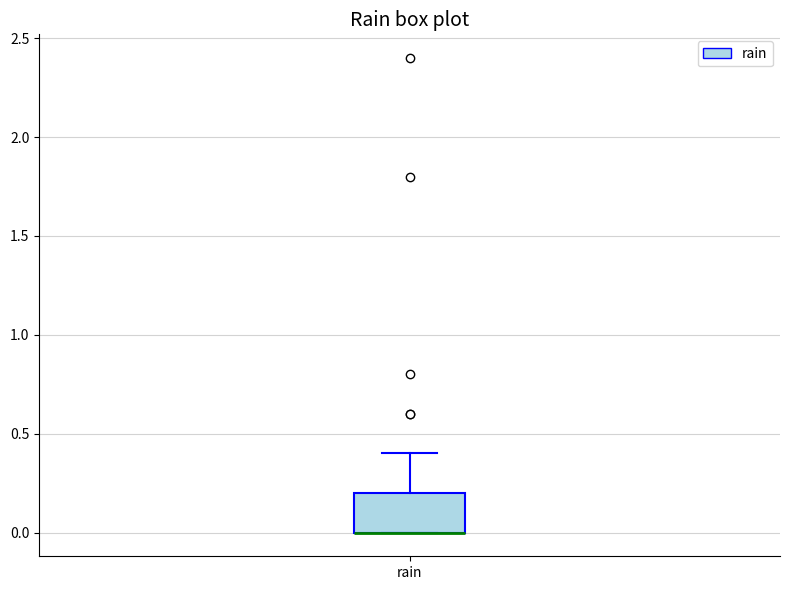

Transcribe this box plot: give where the median line is, the range the box spans, and where the two whiskers end, as read against the y-axis. The values are not printed on the chart, so give them approximately, as read against the axis.

median 0.0 (drawn on the box's lower edge), box 0.0 to 0.2, whiskers 0.0 to 0.4